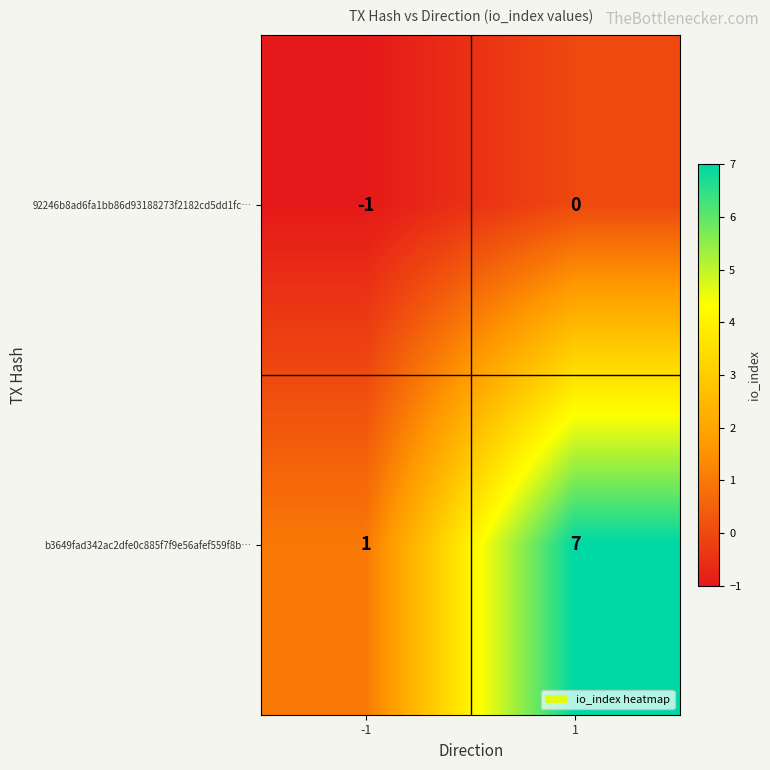

What is the maximum value shown in the chart?

7